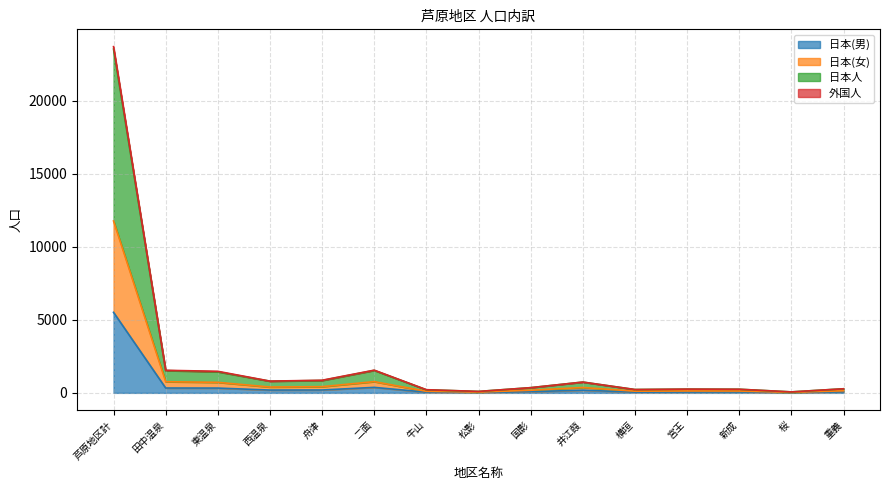

Rank the series at 横垣 from lowest to highest value.

日本(男), 日本人, 日本(女), 外国人